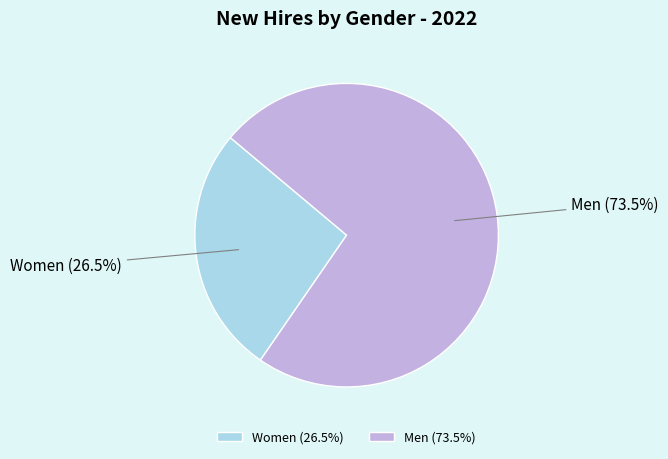

To the nearest percent, what is the difference between the Women and Men slice percentages?

47%